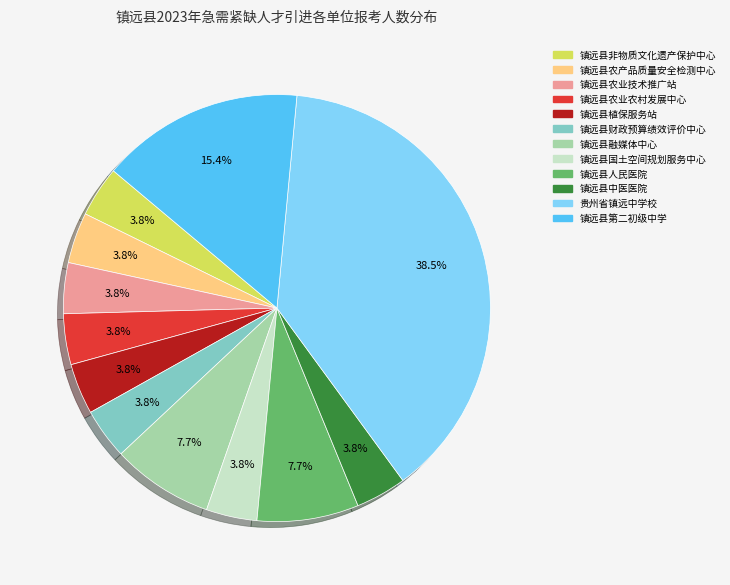

Is there any slice that represents more than half of the pie?

No